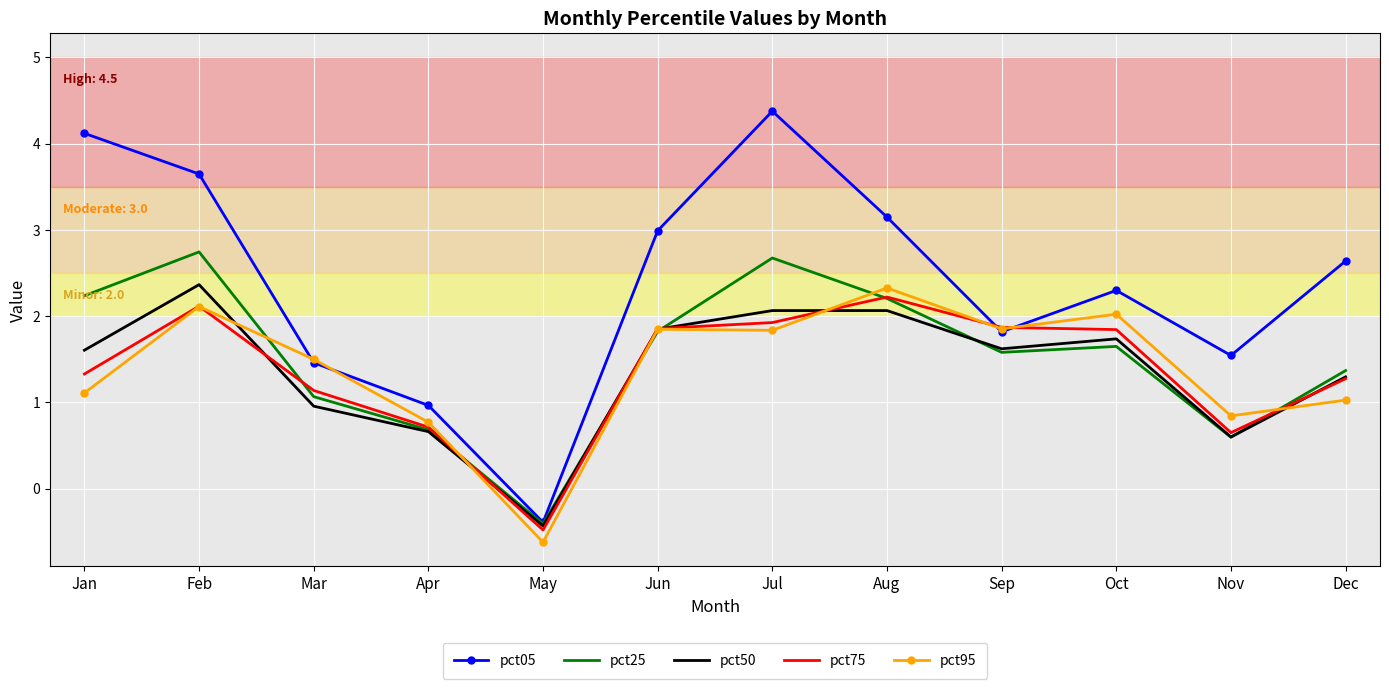

The value of pct50 at Dec is 1.3. True or false?

True